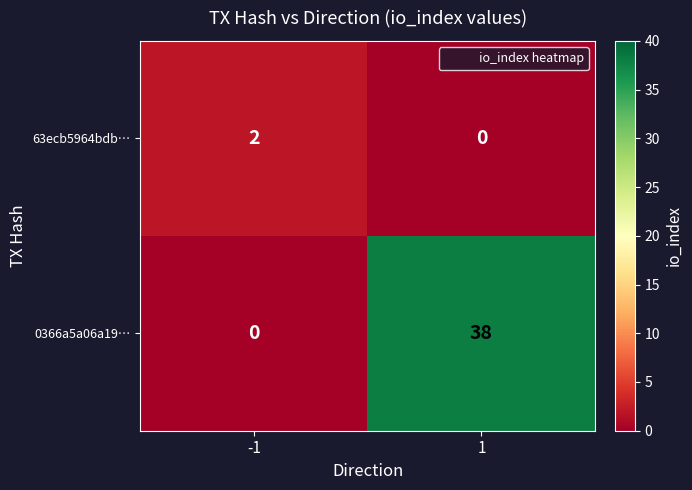

What is the total value across all series at 1?

38